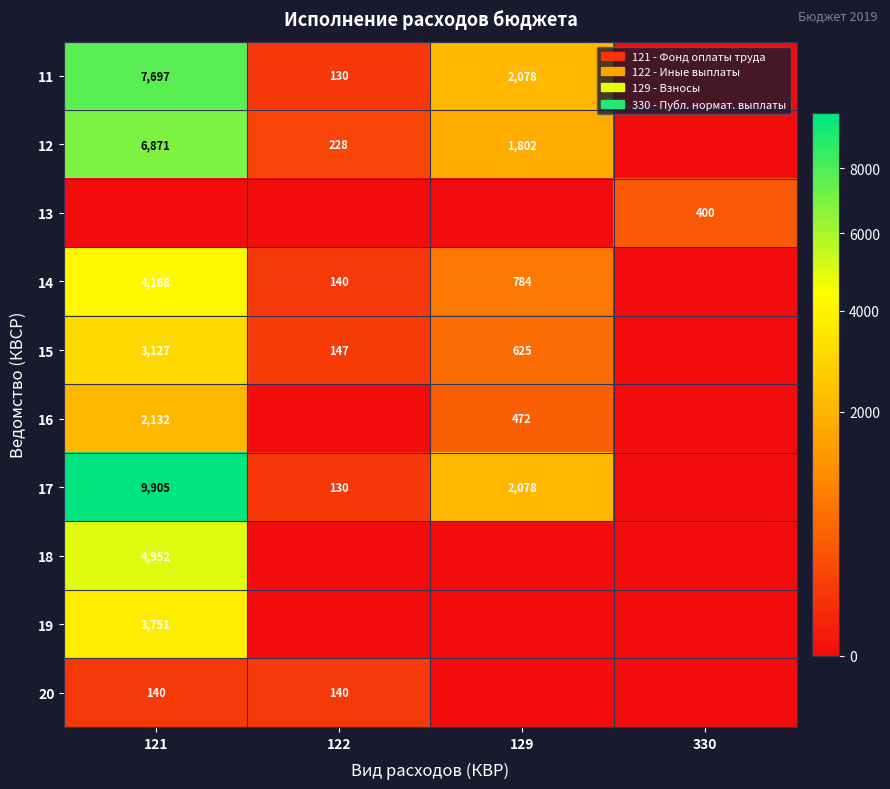

What is the sum of the 11 values at 129 and 121?

9775